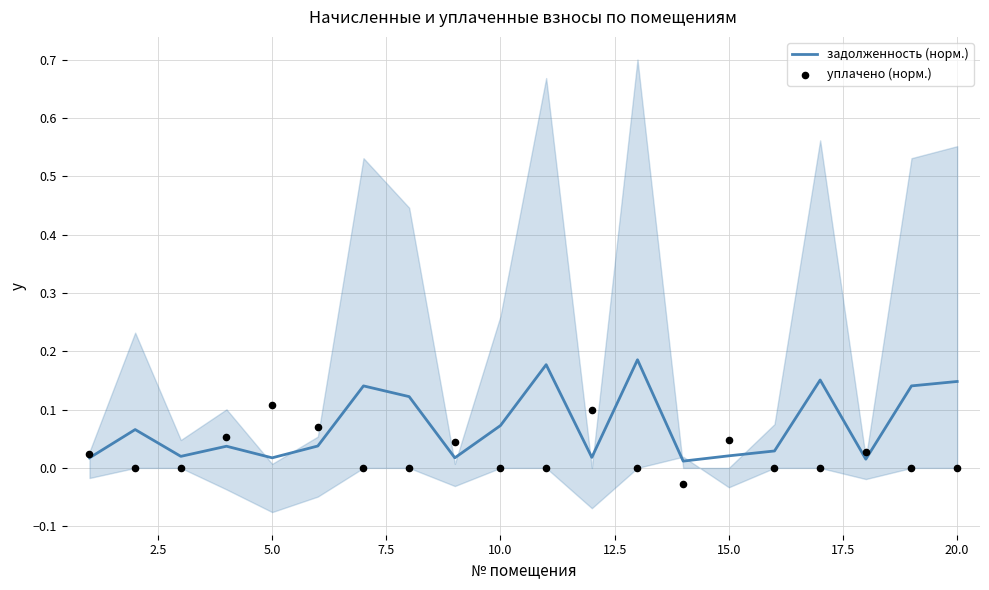

At how many categories does at least one series exceed 0?

20